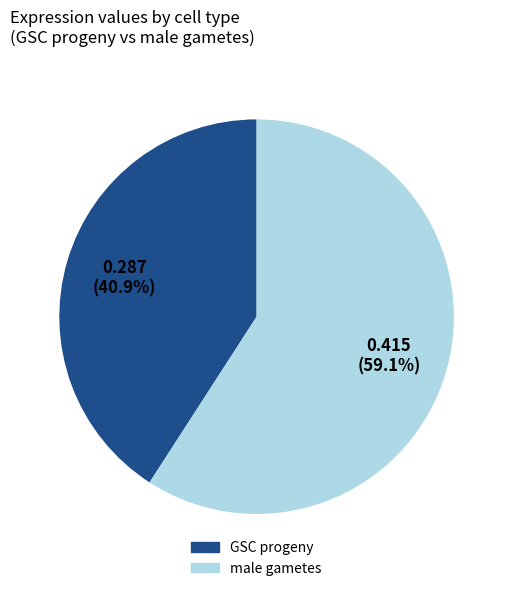

Rank the categories by value from highest to lowest.

male gametes, GSC progeny